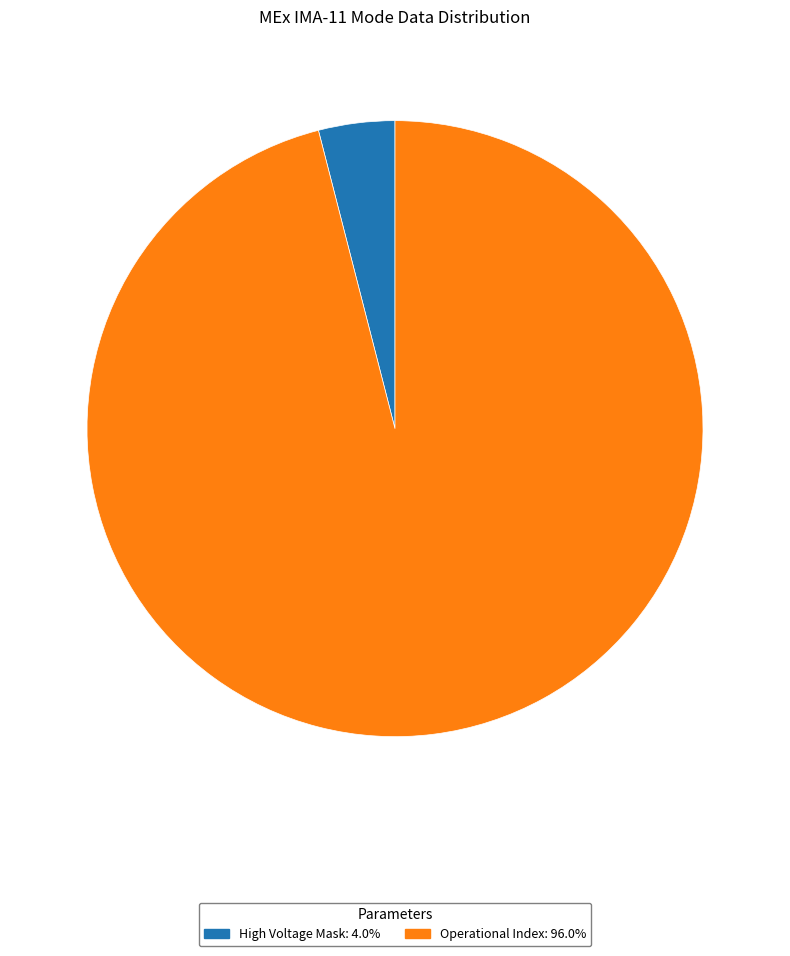

Does any single category account for the majority?

Yes